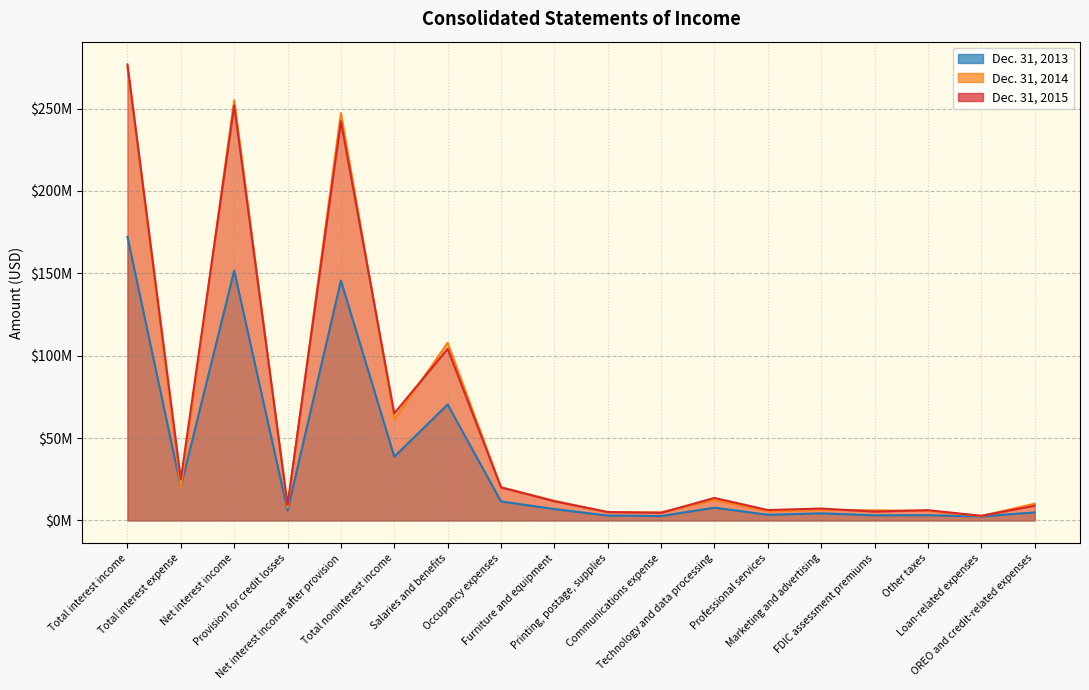

Where does the Dec. 31, 2013 series first go above 6884000?

Total interest income